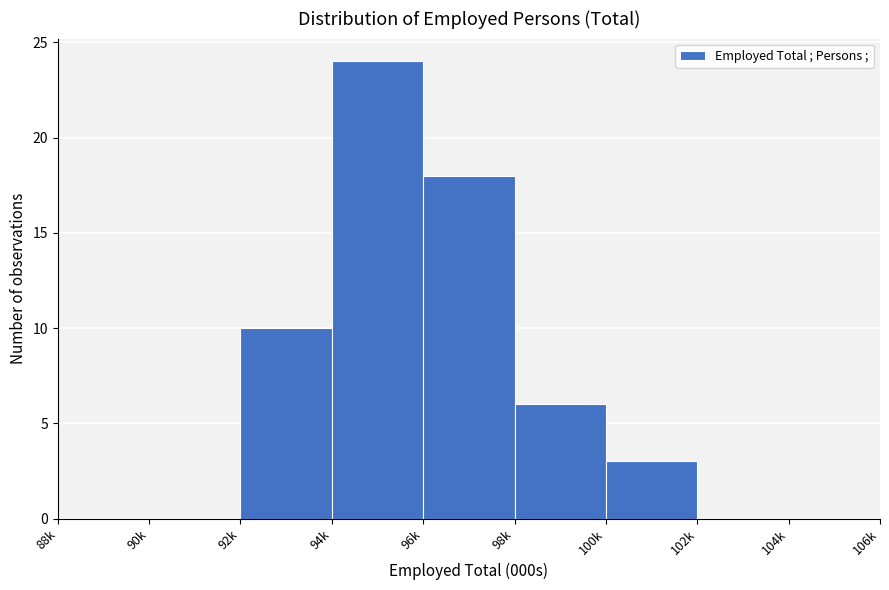

Reading left to right, transcribe all the data shown in this chart.

88k=0	90k=0	92k=10	94k=24	96k=18	98k=6	100k=3	102k=0	104k=0